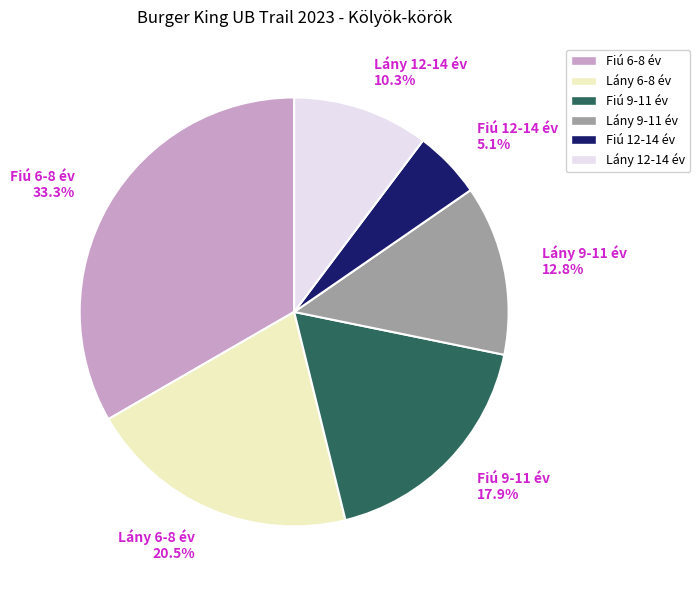

The Fiú 6-8 év slice represents 41% of the pie. True or false?

False